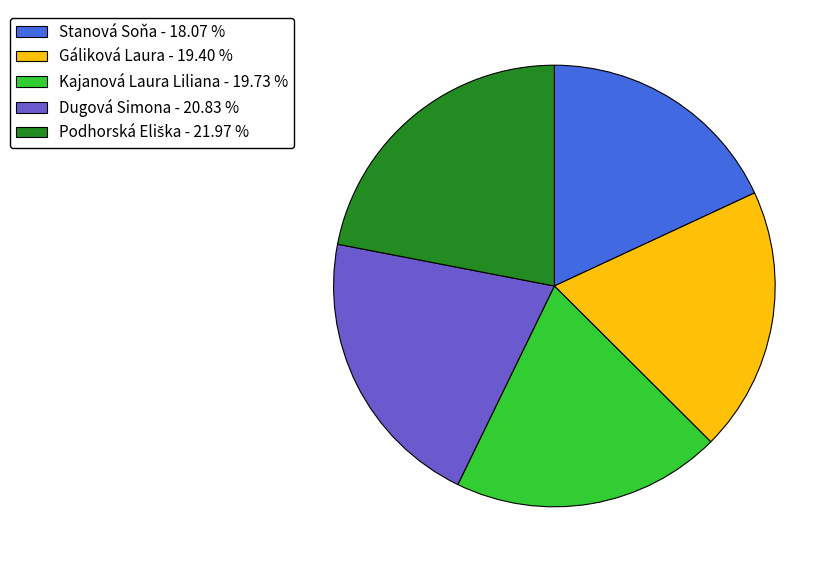

Does Dugová Simona represent more than half of the total?

No